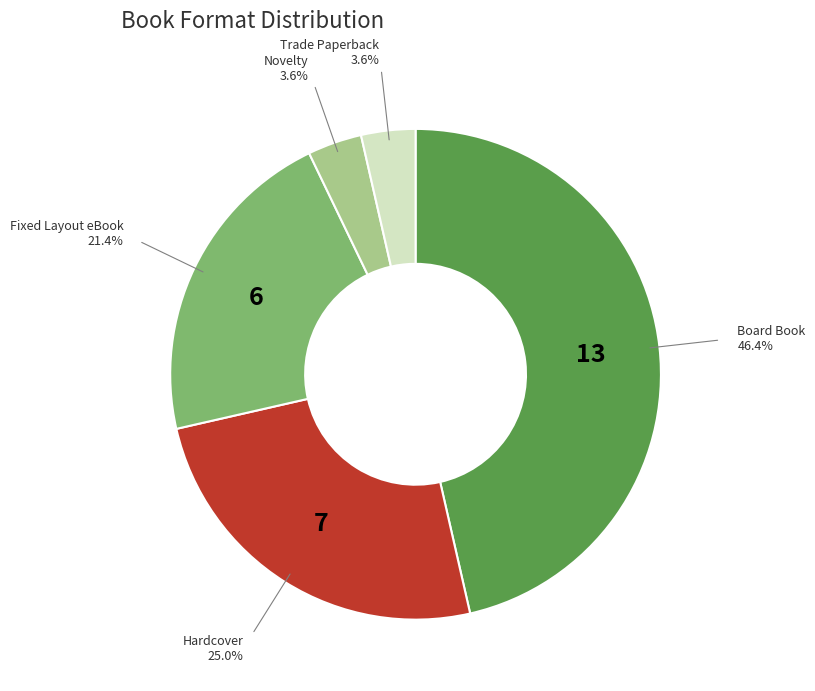

Is there a majority slice in this chart?

No